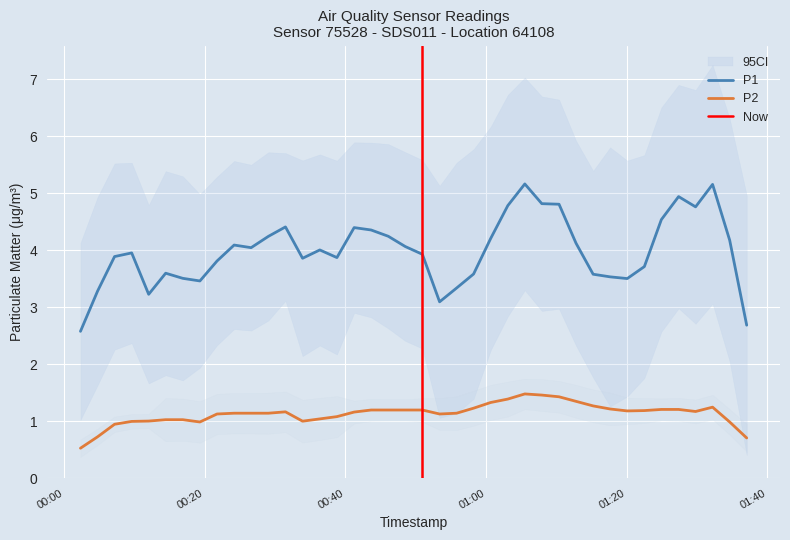

True or false: P2 and P1 cross at least once.

False